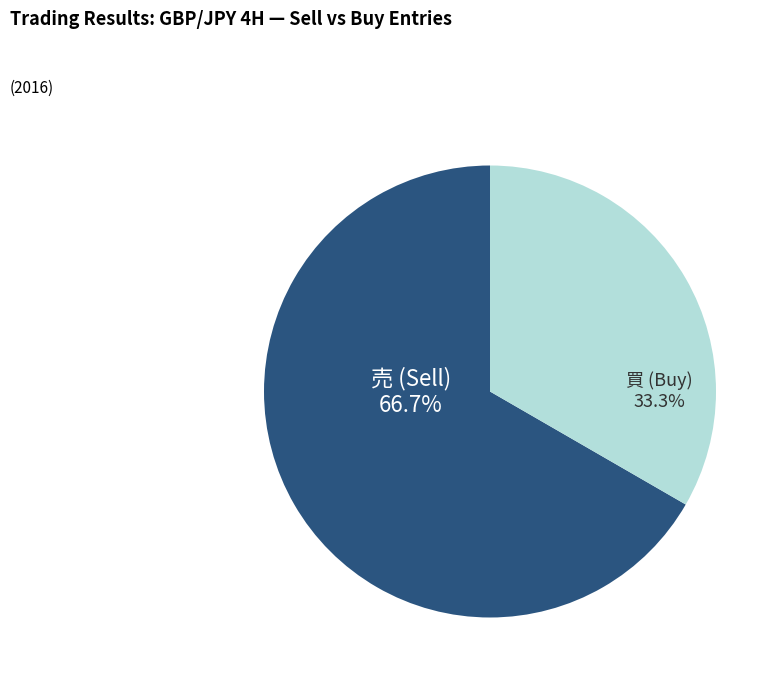

Rank the categories by value from lowest to highest.

買, 売